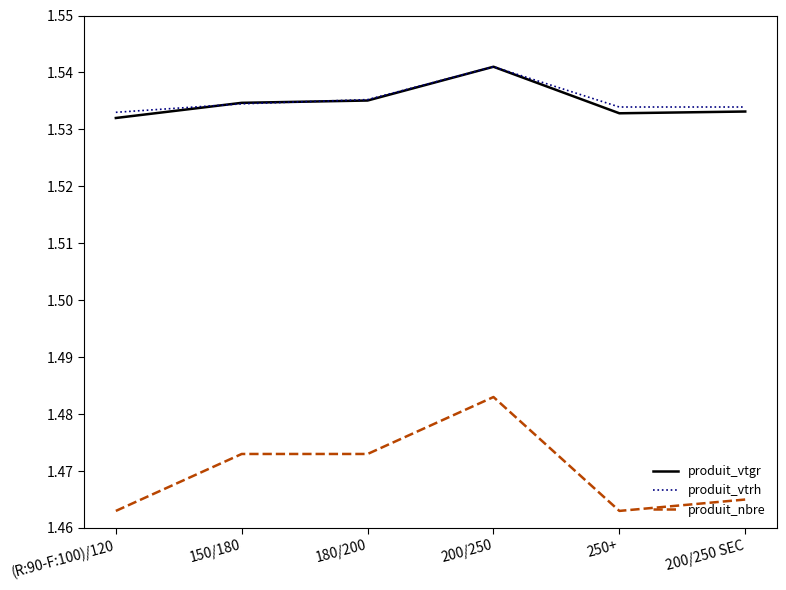

The produit_vtgr series shows 2.3 at 250+. True or false?

False